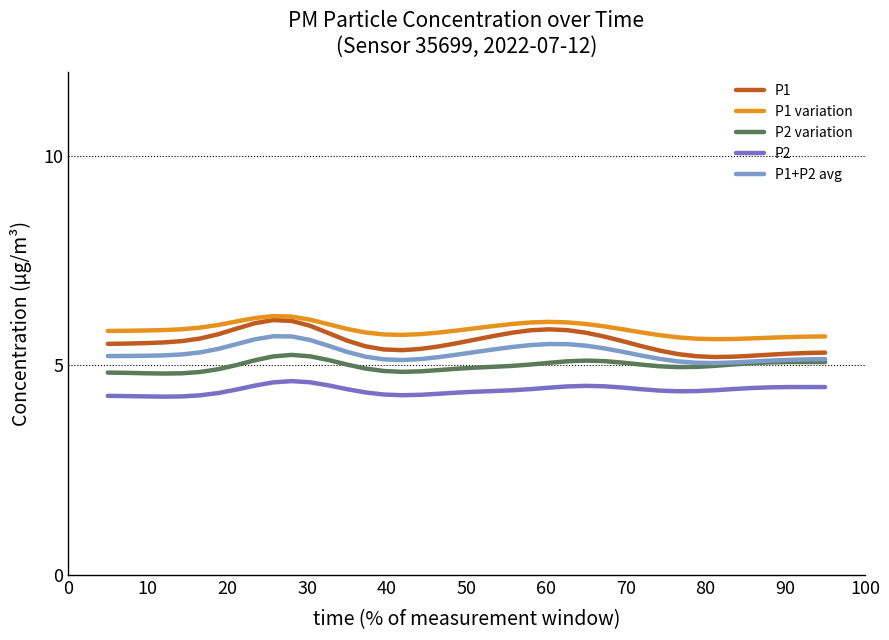

Rank the series by their average value, from lowest to highest.

P2, P2 variation, P1+P2 avg, P1, P1 variation